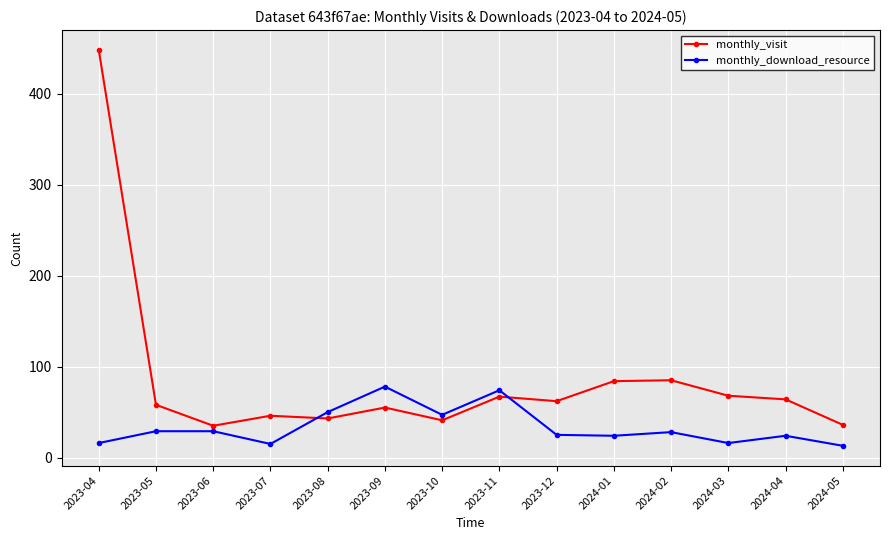

Which series has the largest total across all categories?

monthly_visit